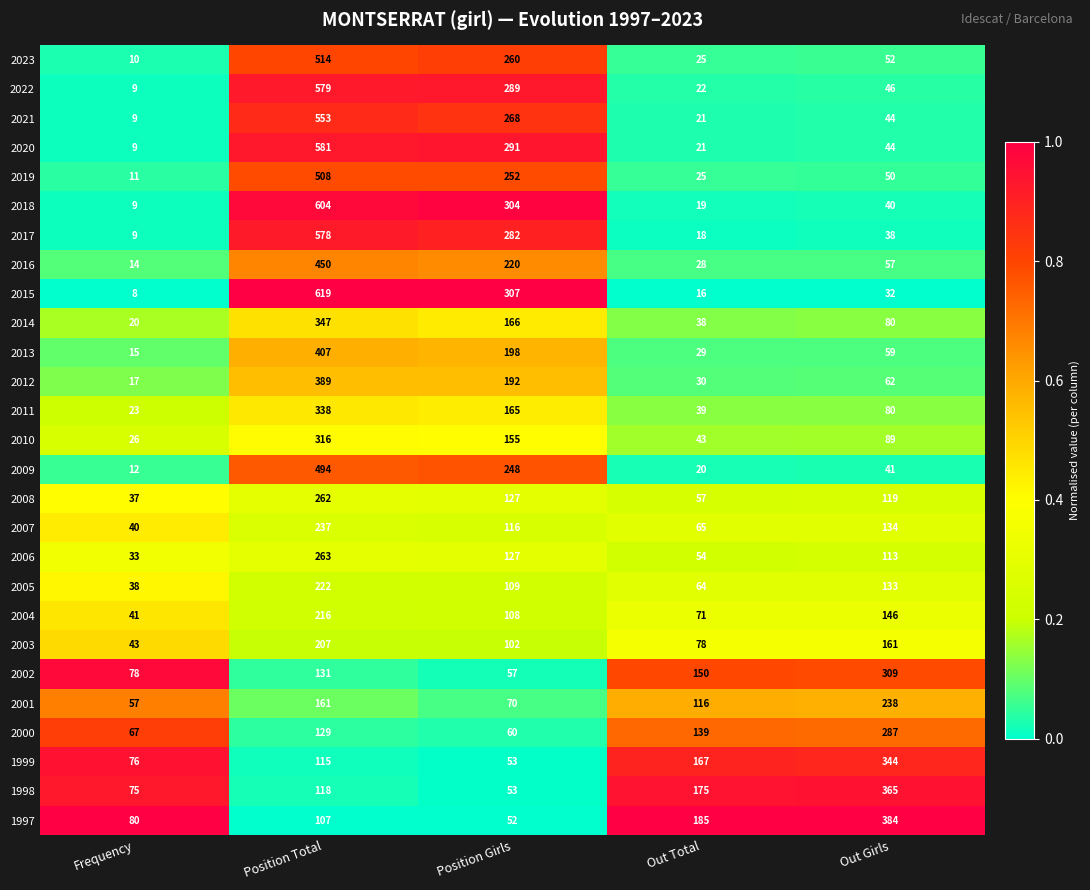

Rank the categories by 2010 value from lowest to highest.

Frequency, Out Total, Out Girls, Position Girls, Position Total